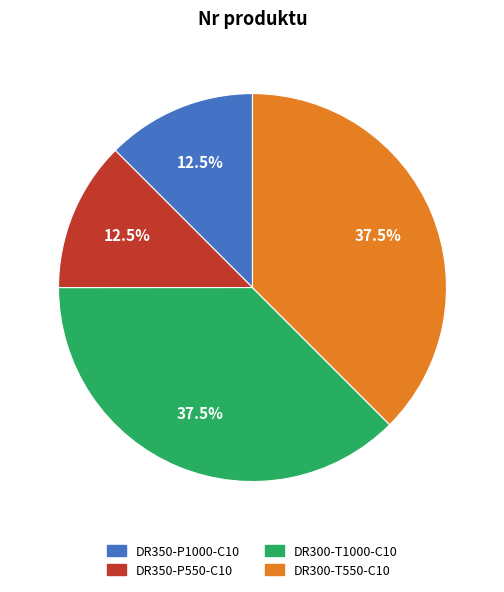

Does DR300-T1000-C10 account for over 50% of the chart?

No